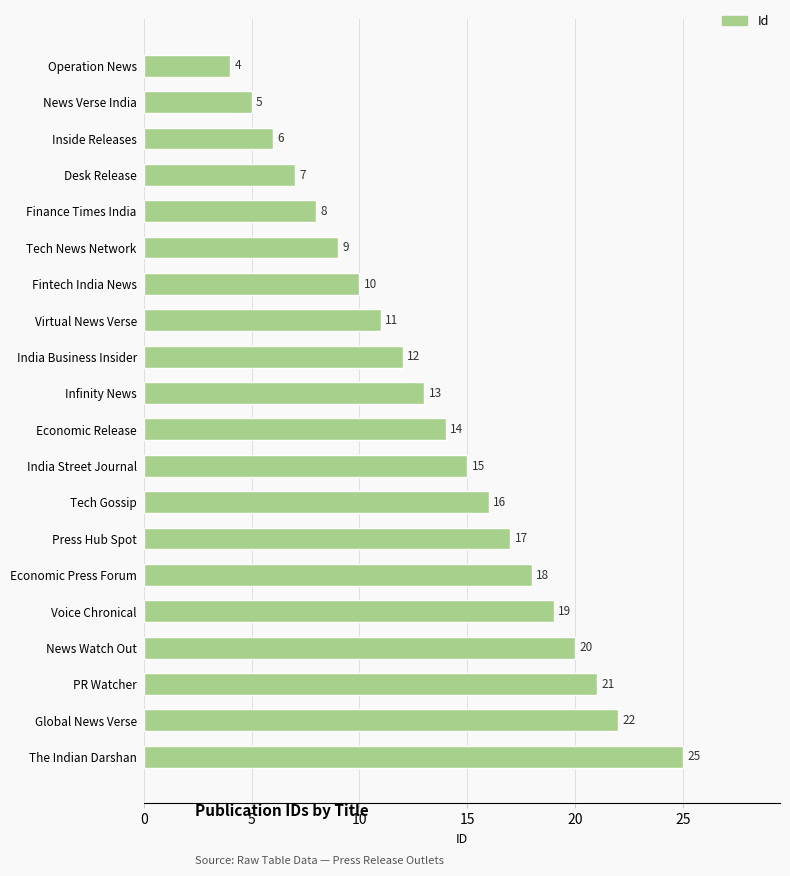

What position from the top is News Watch Out?

17